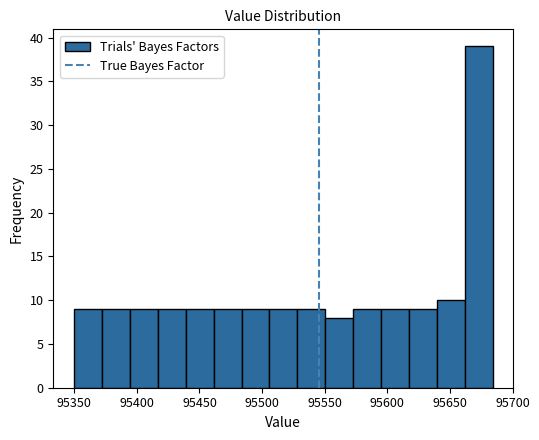

How tall is the bar that spans 95485 to 95505 on the x-axis? Neither the bar edges nor the heights are printed on the chart, so give them approximately, as read against the axes.

9